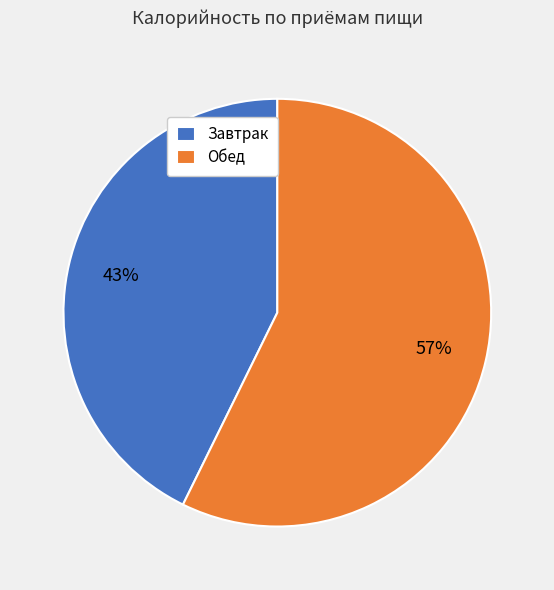

Which slice is the smallest?

Завтрак